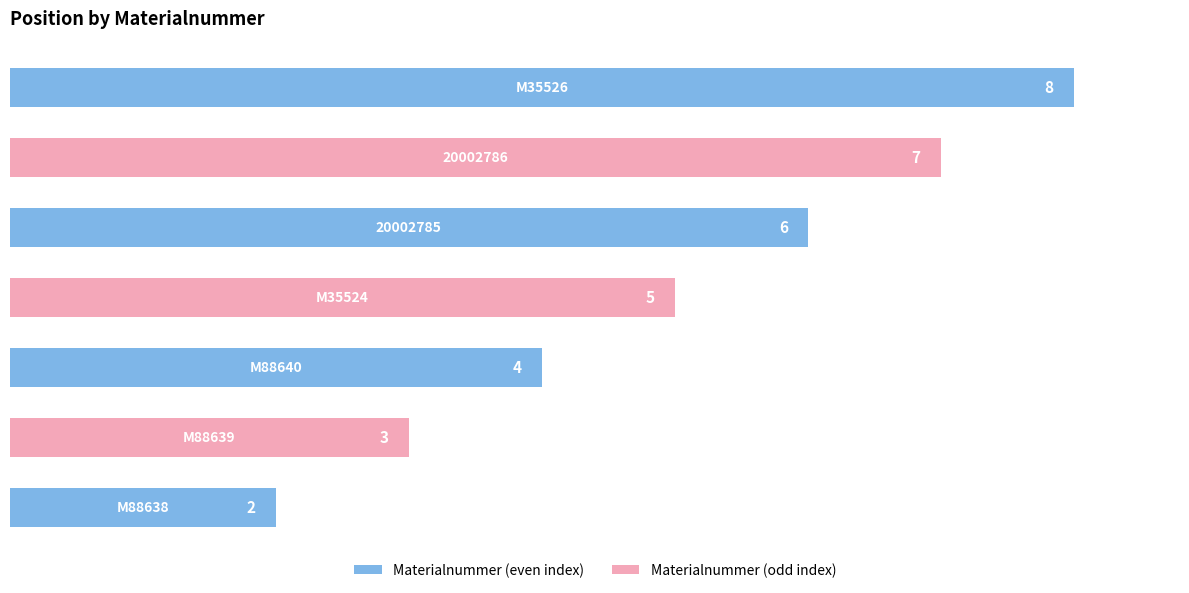

What is the sum of all values?

35